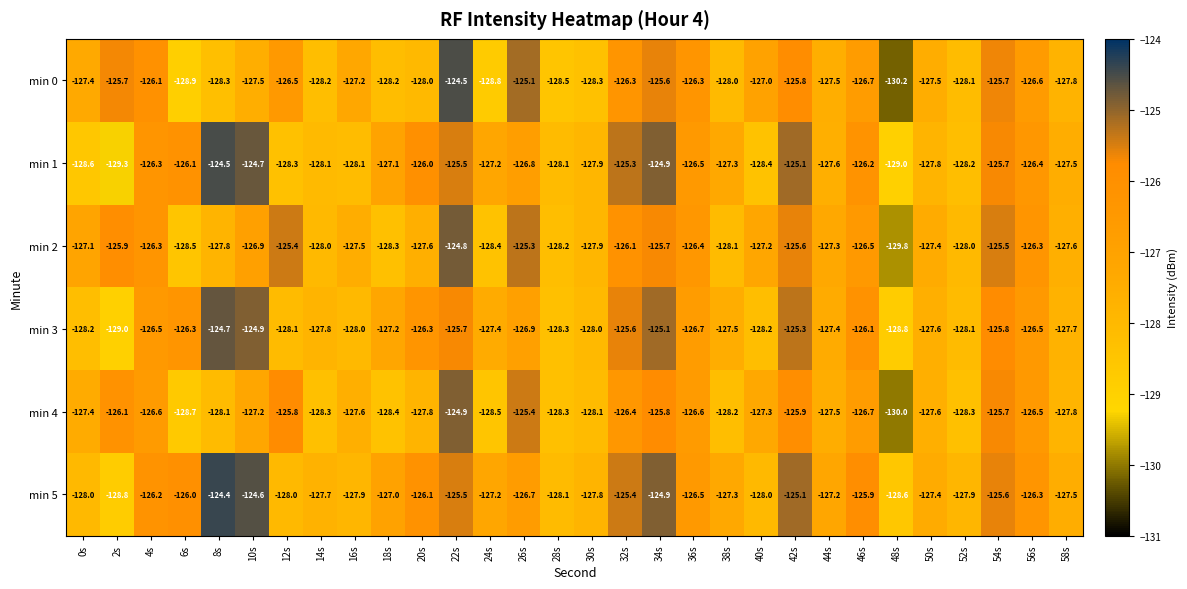

Which series has the largest range (max minus min)?

min 0